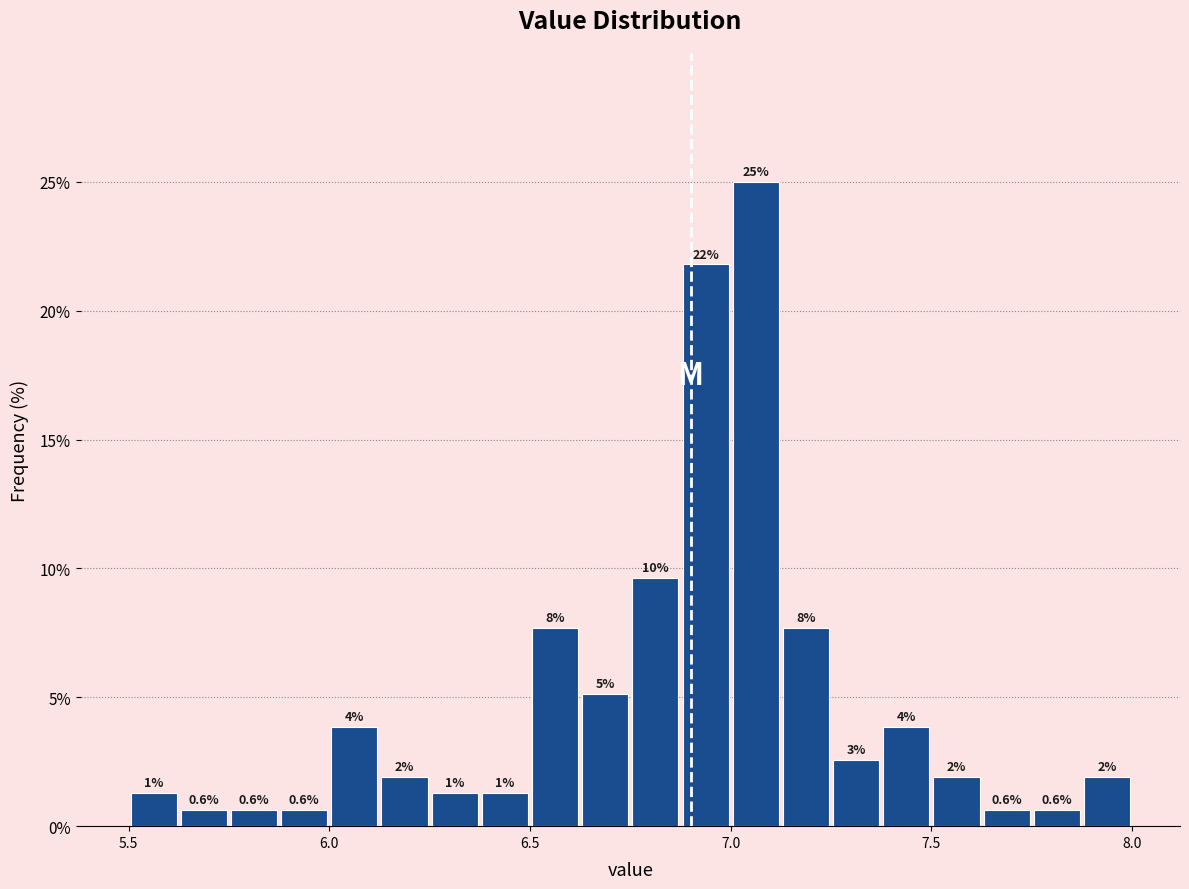

Read against the x-axis, roughly where is the centre of the tallest bar?

7.05